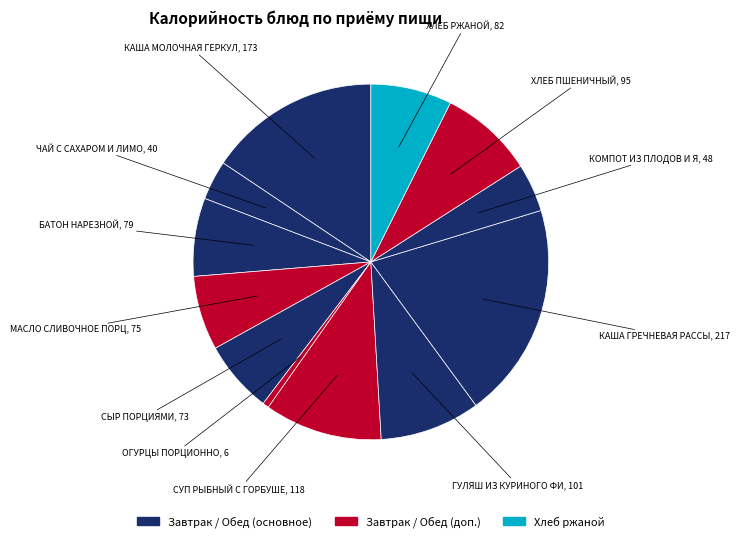

How many segments does this pie chart have?

12